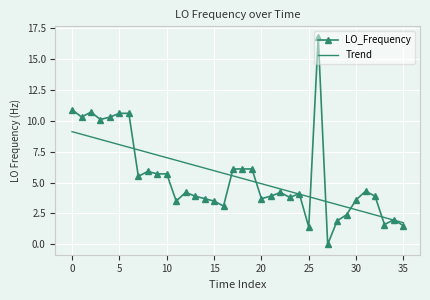

Which series has the largest range (max minus min)?

LO_Frequency